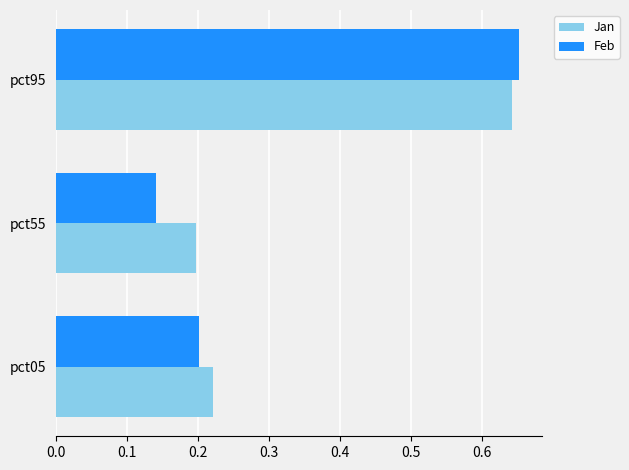

What is the total value across all series at pct95?

1.3